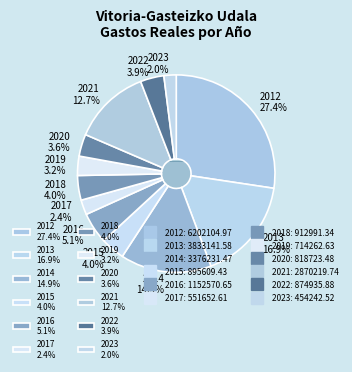

Rank the categories by value from highest to lowest.

2012, 2013, 2014, 2021, 2016, 2018, 2015, 2022, 2020, 2019, 2017, 2023